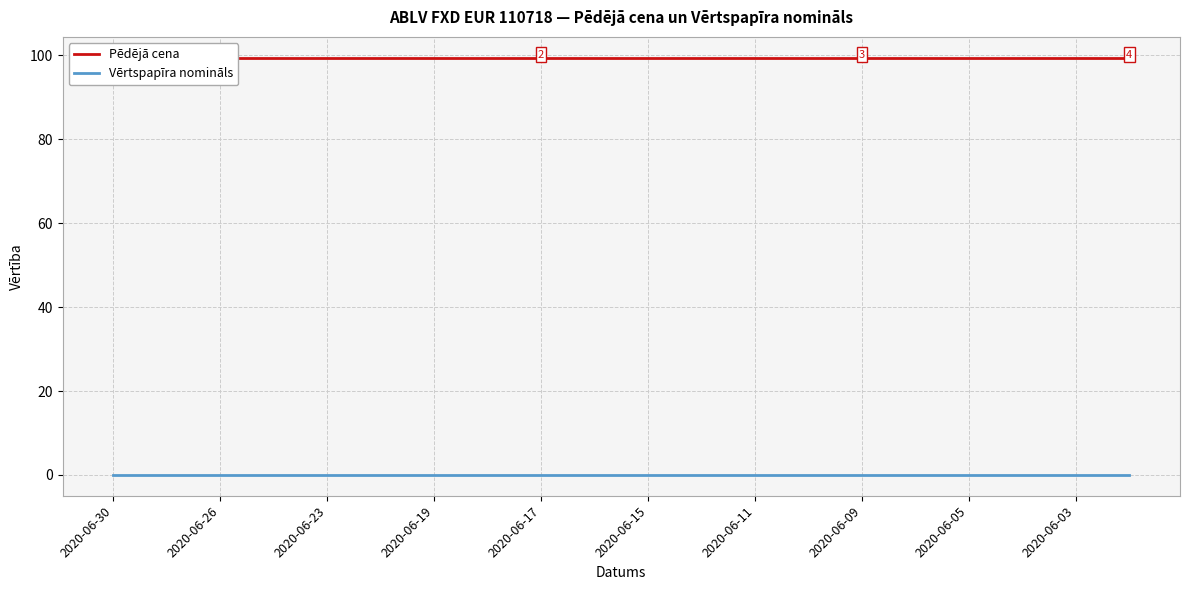

Where is Vērtspapīra nomināls nearest to the value 0?

2020-06-30